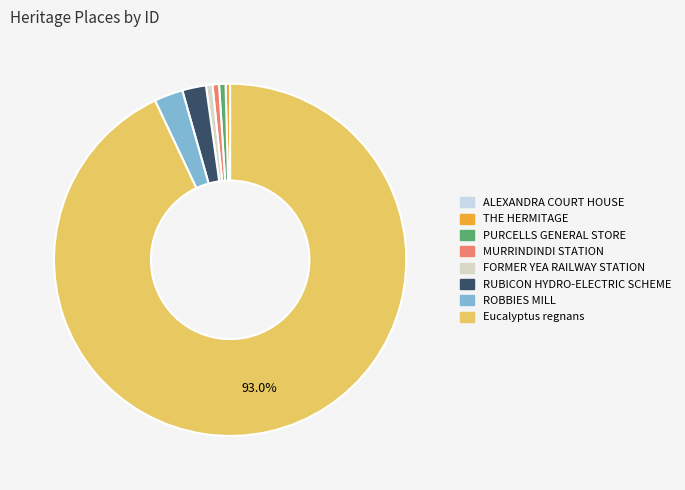

How many slices are in this pie chart?

8